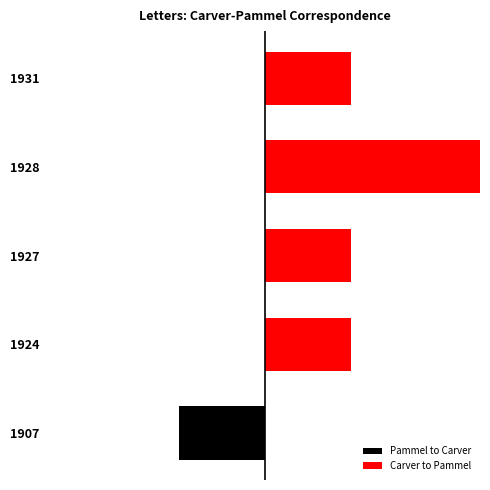

Which series has the largest range (max minus min)?

Carver to Pammel